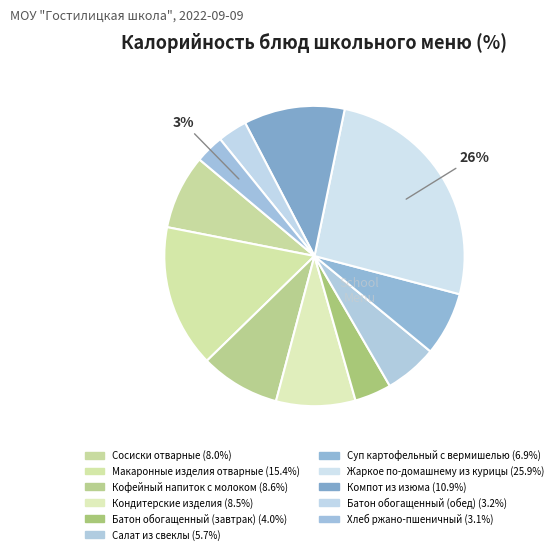

How many segments does this pie chart have?

11